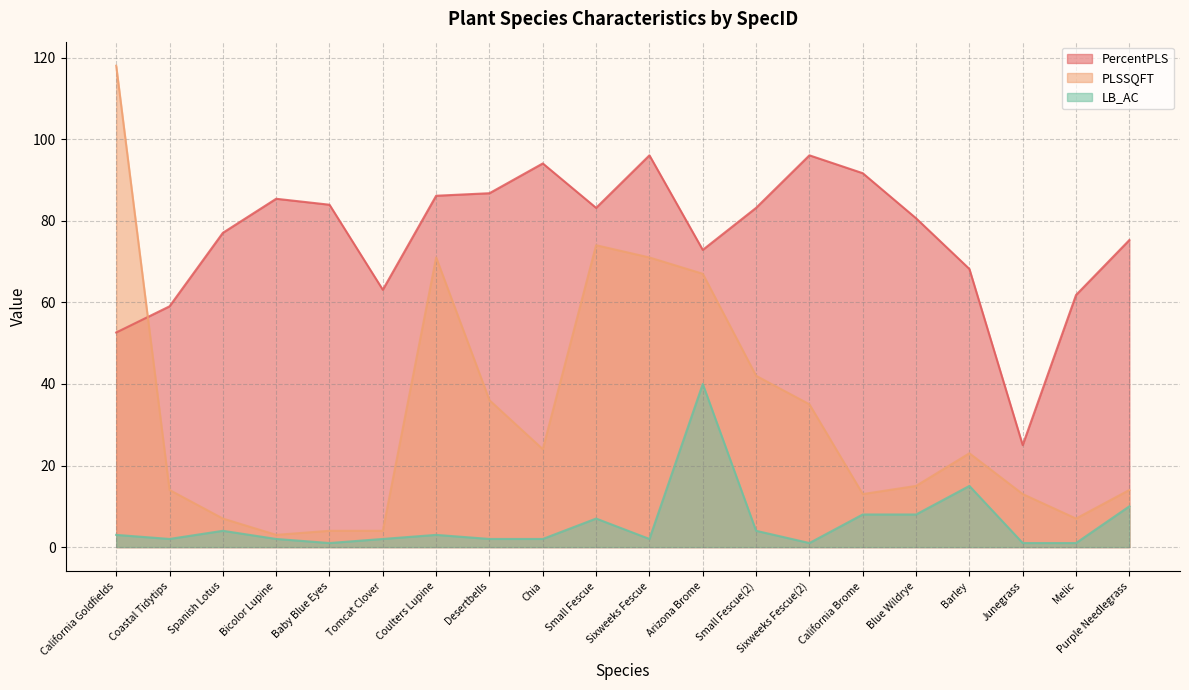

Reading left to right, transcribe all the data shown in this chart.

PercentPLS: California Goldfields=52.6	Coastal Tidytips=59.0	Spanish Lotus=77.0	Bicolor Lupine=85.4	Baby Blue Eyes=83.9	Tomcat Clover=63.1	Coulters Lupine=86.1	Desertbells=86.8	Chia=94.0	Small Fescue=83.2	Sixweeks Fescue=96.0	Arizona Brome=72.9	Small Fescue(2)=83.2	Sixweeks Fescue(2)=96.0	California Brome=91.7	Blue Wildrye=80.6	Barley=68.2	Junegrass=25.0	Melic=61.8	Purple Needlegrass=75.3
PLSSQFT: California Goldfields=118.0	Coastal Tidytips=14.0	Spanish Lotus=7.0	Bicolor Lupine=3.0	Baby Blue Eyes=4.0	Tomcat Clover=4.0	Coulters Lupine=71.0	Desertbells=36.0	Chia=24.0	Small Fescue=74.0	Sixweeks Fescue=71.0	Arizona Brome=67.0	Small Fescue(2)=42.0	Sixweeks Fescue(2)=35.0	California Brome=13.0	Blue Wildrye=15.0	Barley=23.0	Junegrass=13.0	Melic=7.0	Purple Needlegrass=14.0
LB_AC: California Goldfields=3.0	Coastal Tidytips=2.0	Spanish Lotus=4.0	Bicolor Lupine=2.0	Baby Blue Eyes=1.0	Tomcat Clover=2.0	Coulters Lupine=3.0	Desertbells=2.0	Chia=2.0	Small Fescue=7.0	Sixweeks Fescue=2.0	Arizona Brome=40.0	Small Fescue(2)=4.0	Sixweeks Fescue(2)=1.0	California Brome=8.0	Blue Wildrye=8.0	Barley=15.0	Junegrass=1.0	Melic=1.0	Purple Needlegrass=10.0